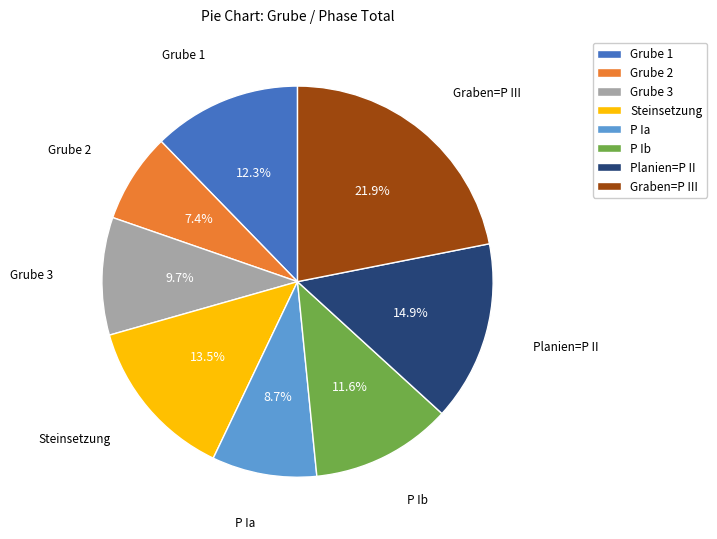

Is Graben=P III the majority of the pie?

No